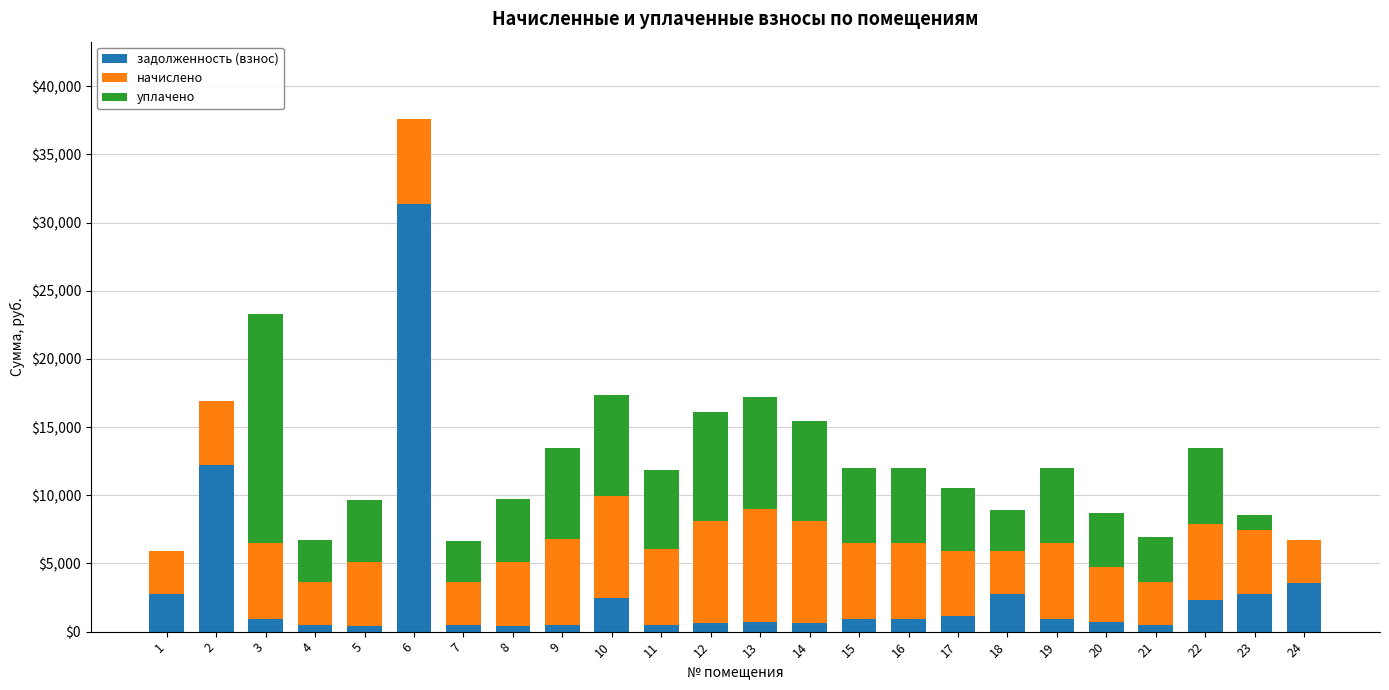

At which category is the sum across all series the highest?

6